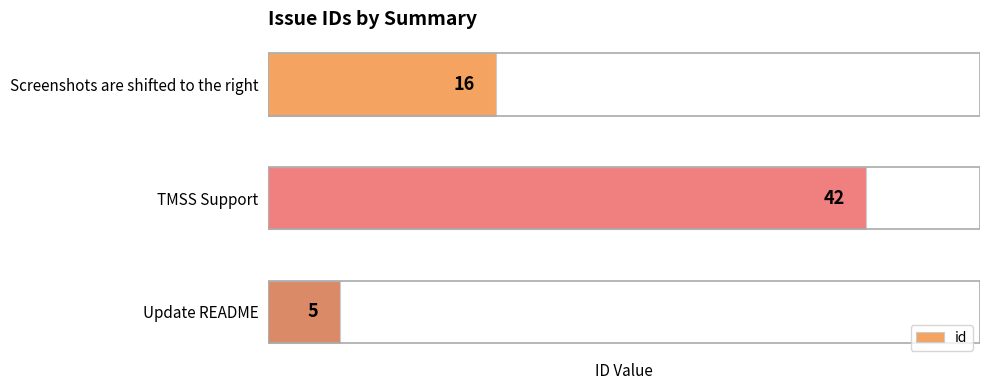

List the labels in order of value, largest first.

TMSS Support, Screenshots are shifted to the right, Update README